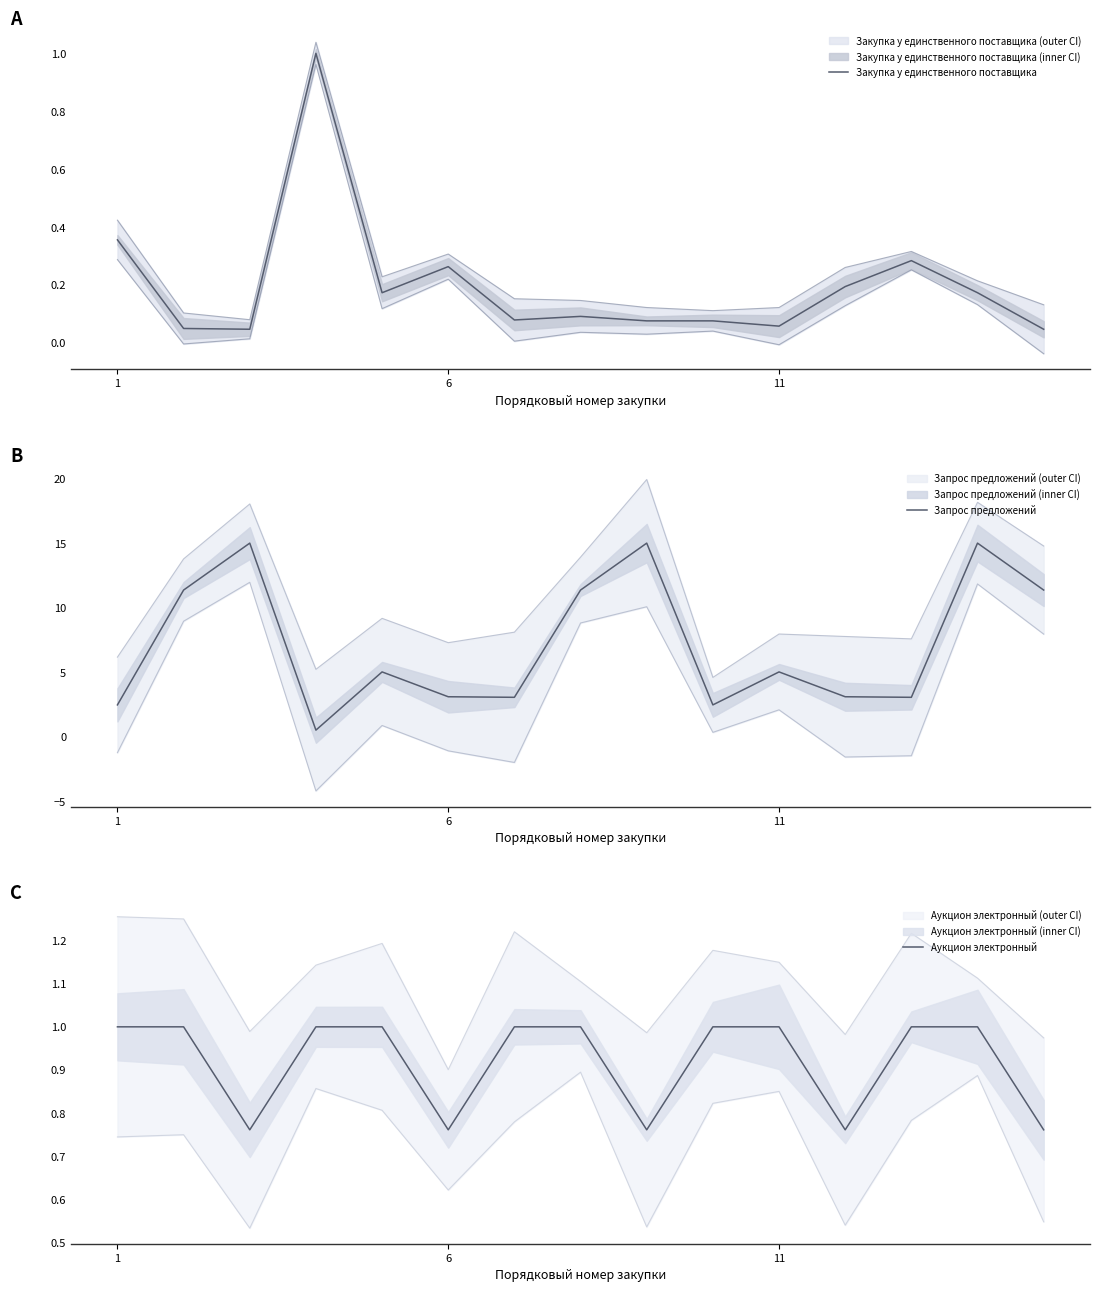

What is the highest value of the Закупка у единственного поставщика series?

1.0